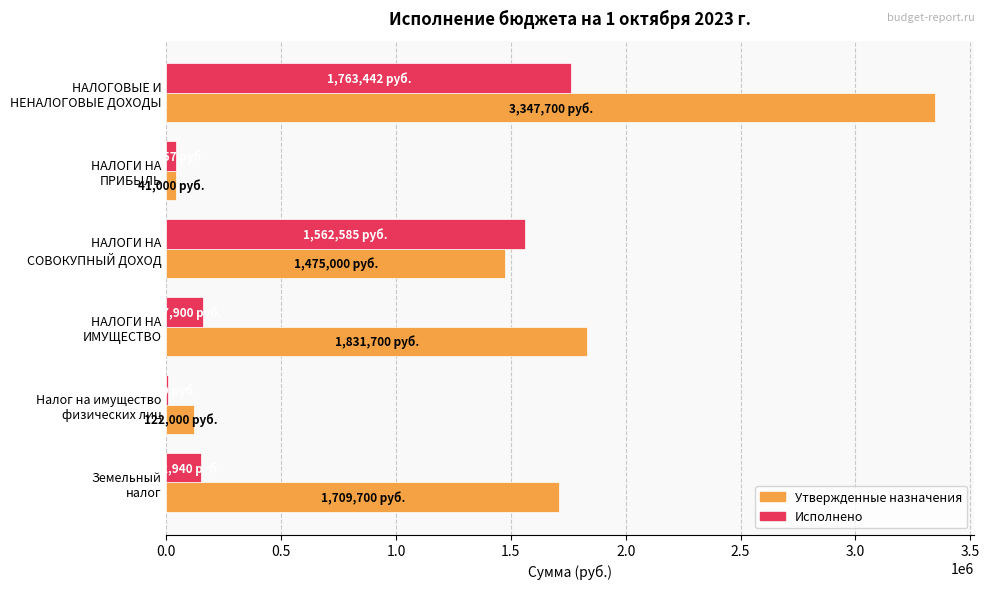

How many categories are shown in the chart?

6